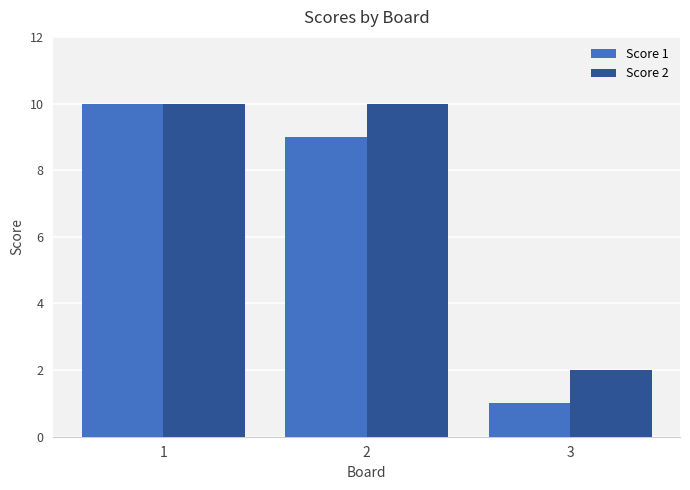

What is the spread (max minus min) of values at 3?

1